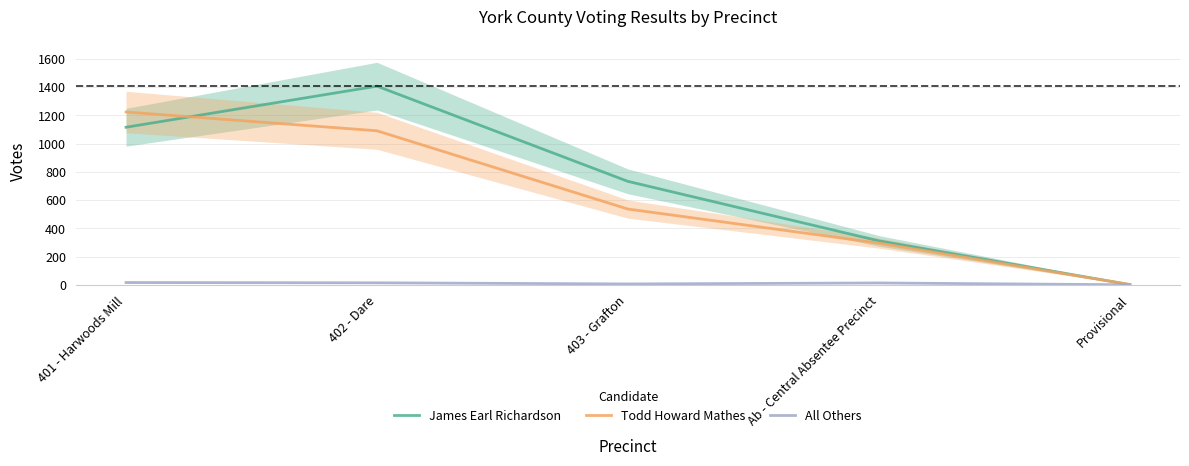

True or false: Todd Howard Mathes and All Others cross at least once.

False